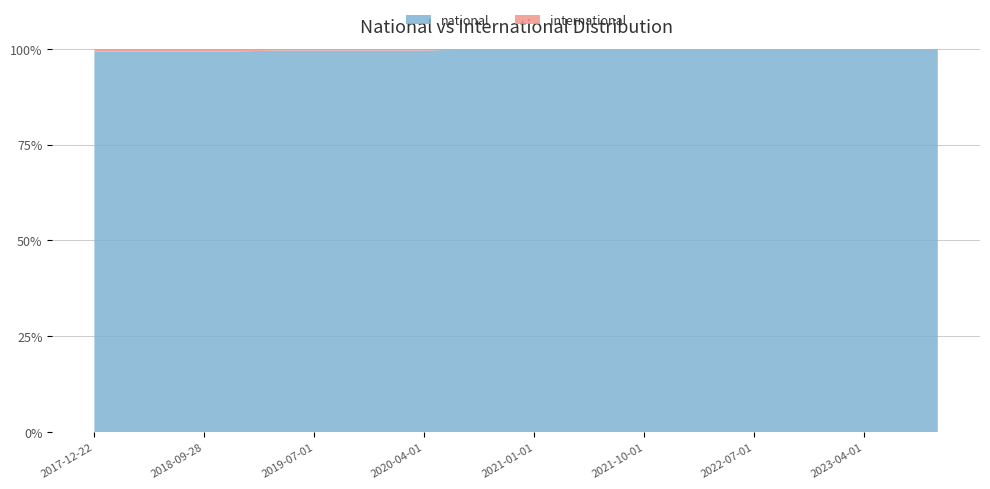

Reading left to right, what are all the values shown in this chart?

national: 160	160	160	160	160	239	239	239	239	239	706	706	706	706	717	717	717	738	738	738	738	738	738	750
international: 1	1	1	1	1	1	1	1	1	1	1	1	1	1	1	1	1	1	1	1	1	1	1	1